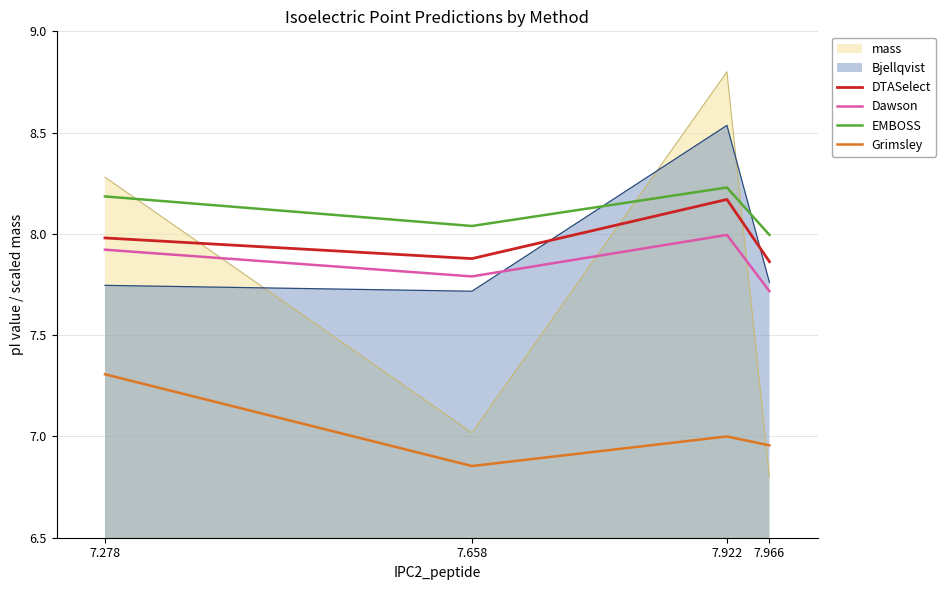

Which category has the lowest value across all series?

7.966